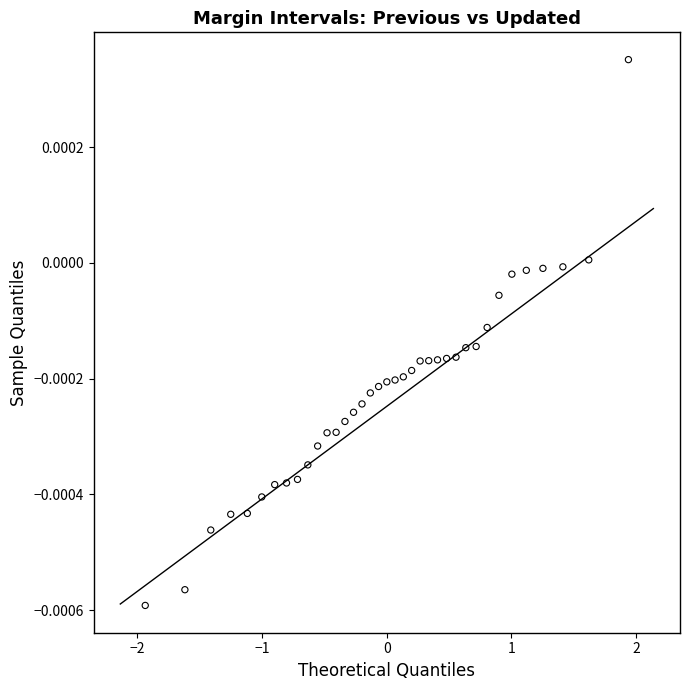

What is the range of X values (max minus min)?

3.9